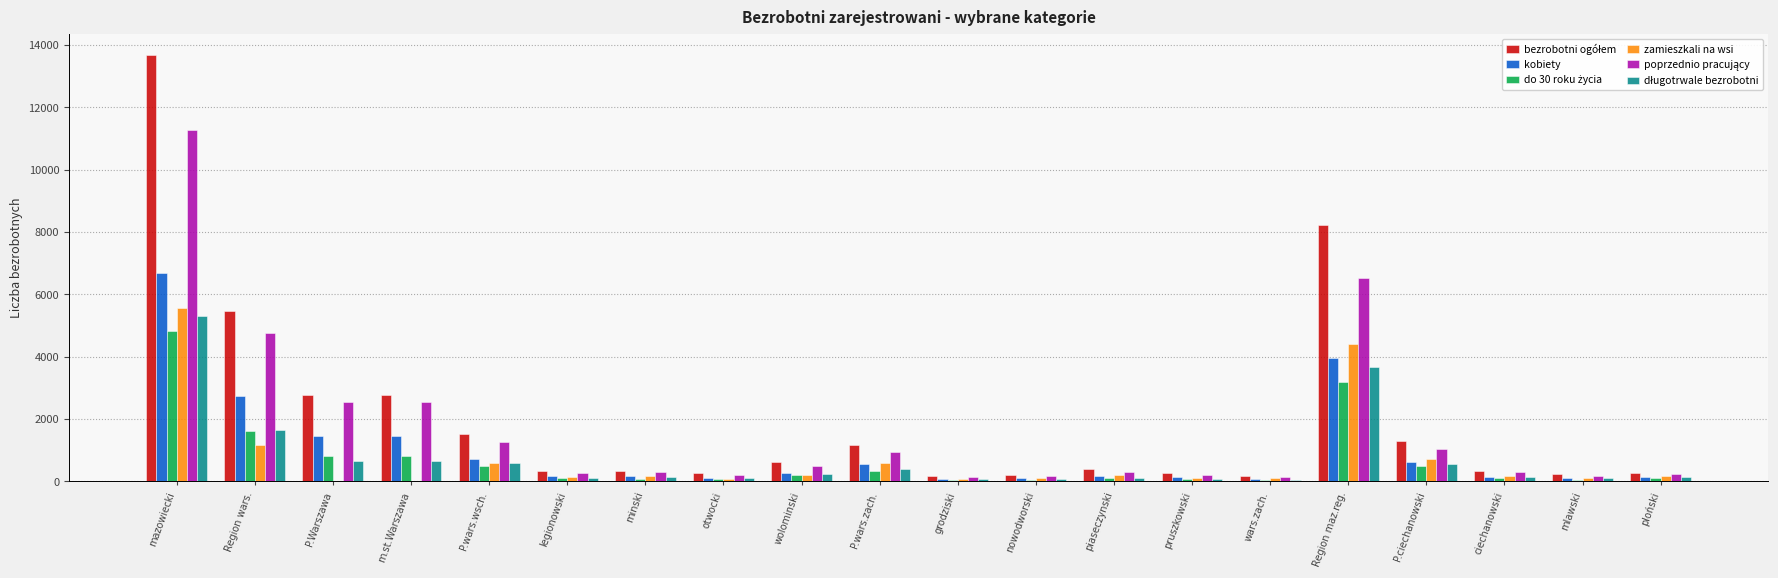

At which category is the sum across all series the highest?

mazowiecki